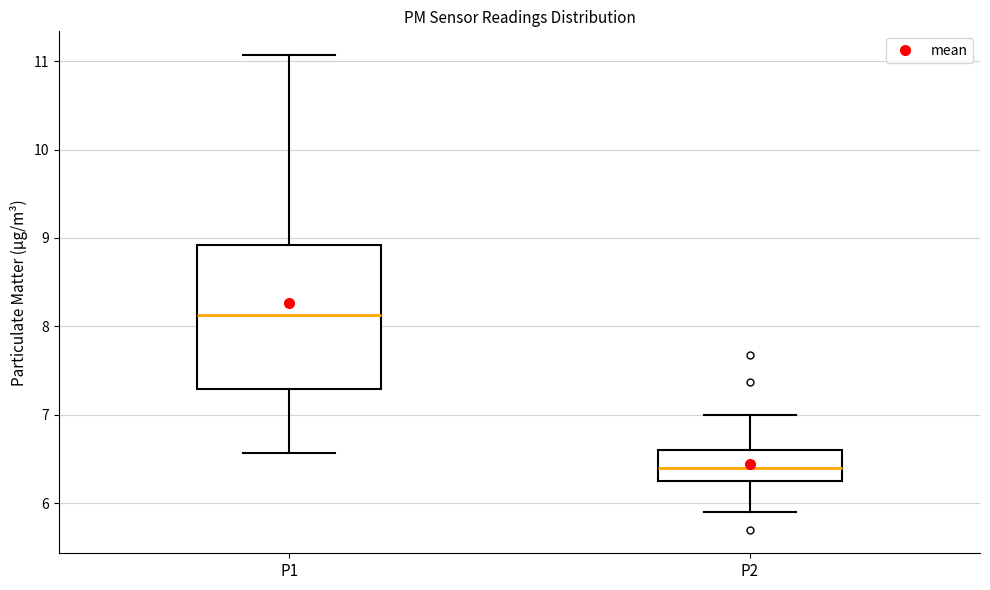

Where does the upper whisker of the box for P2 end on the y-axis? The values are not printed on the chart, so give them approximately, as read against the axis.

7.0